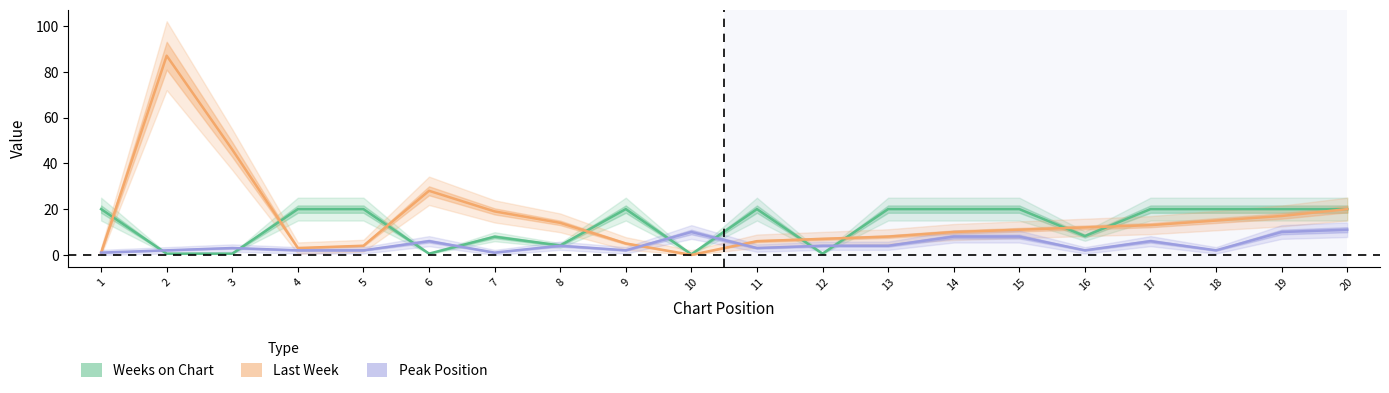

What is the lowest value of the Peak Position series?

1.0